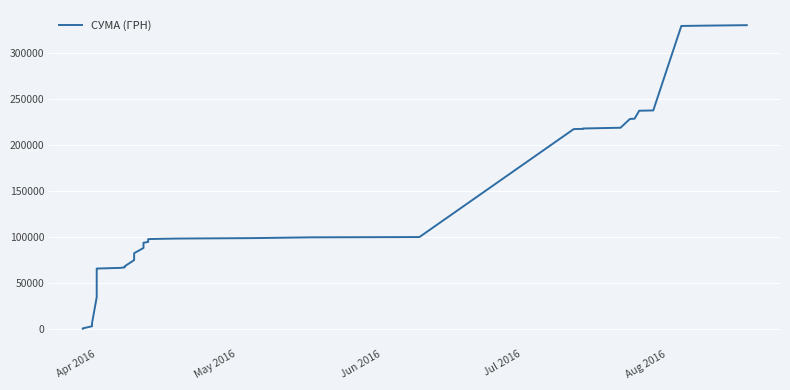

What is the difference between the second highest and minimum values?

329970.6